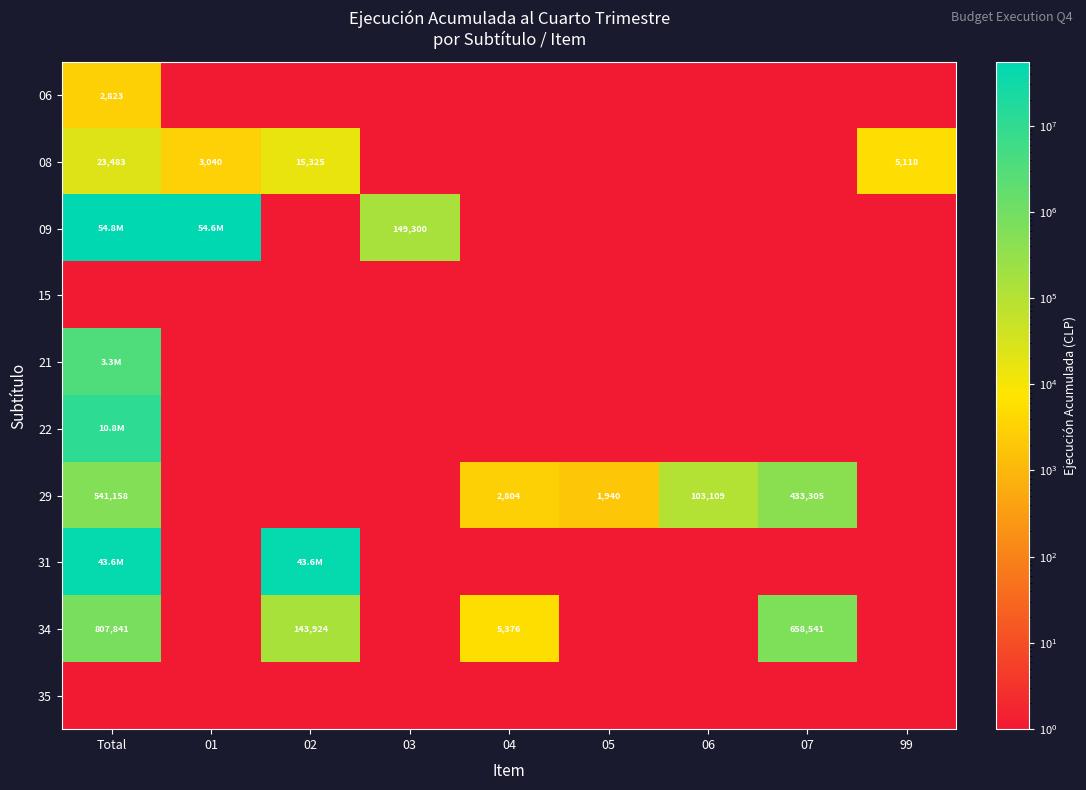

True or false: 06 has a value of 2823 at Total.

True